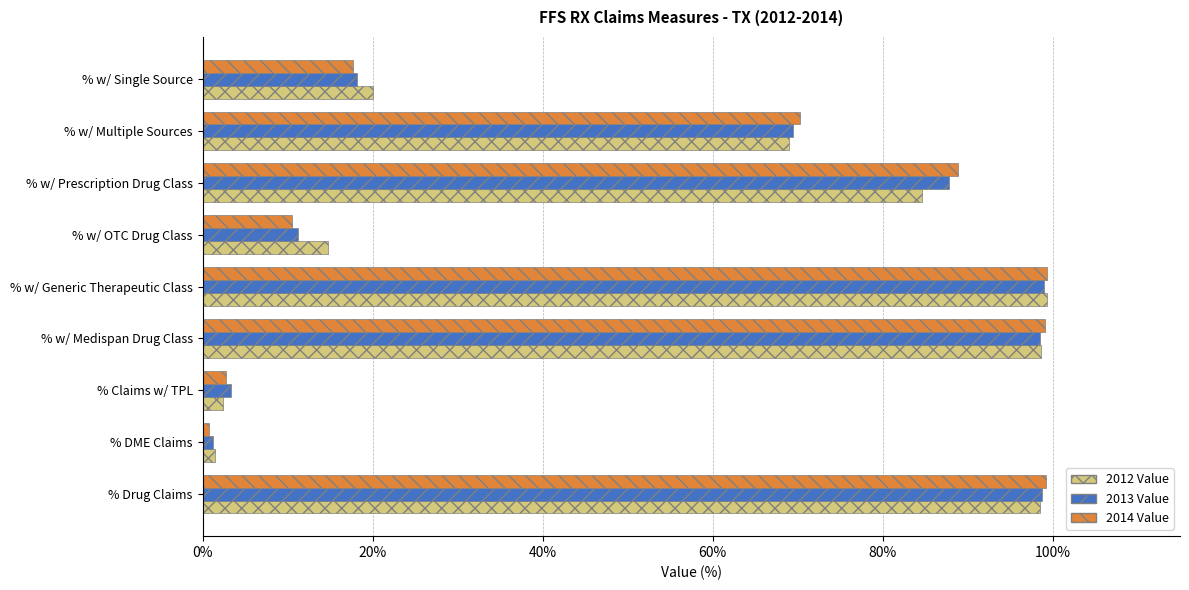

How many data points in 2014 Value are less than 70?

4